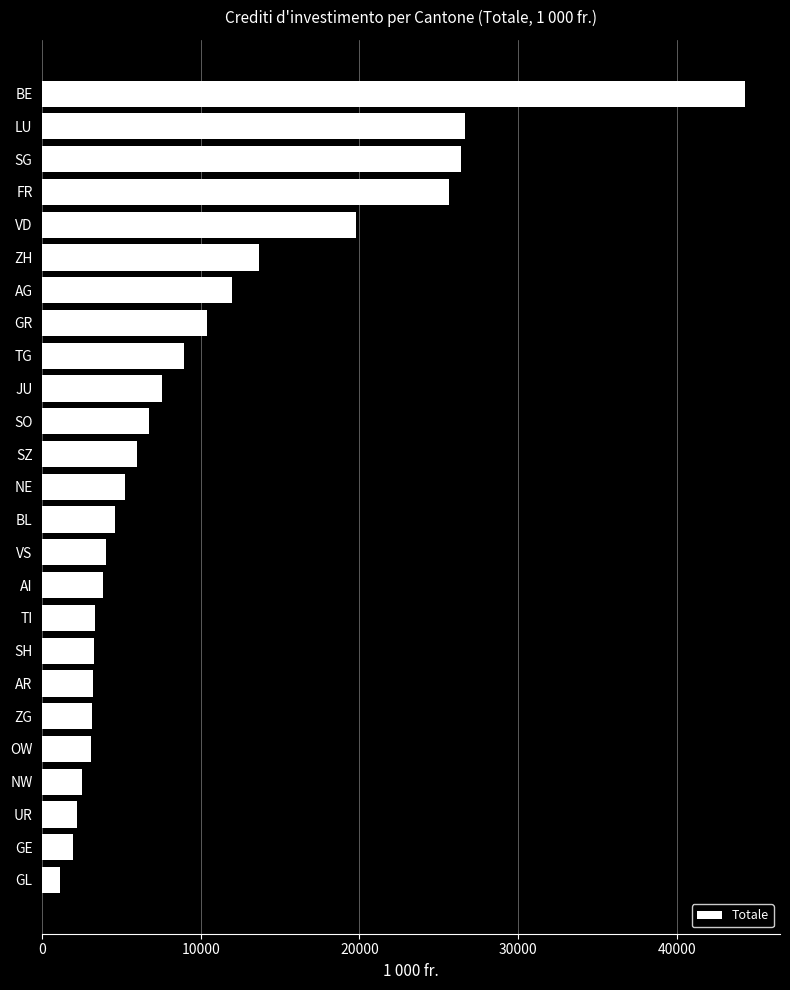

Read the value at GE.

1932.0